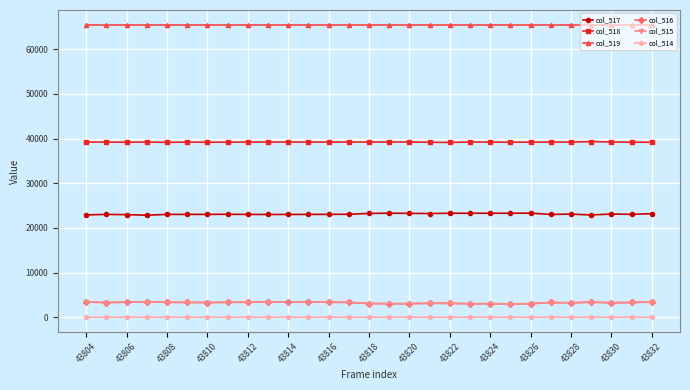

What is the sum of all col_519 values?

1900515